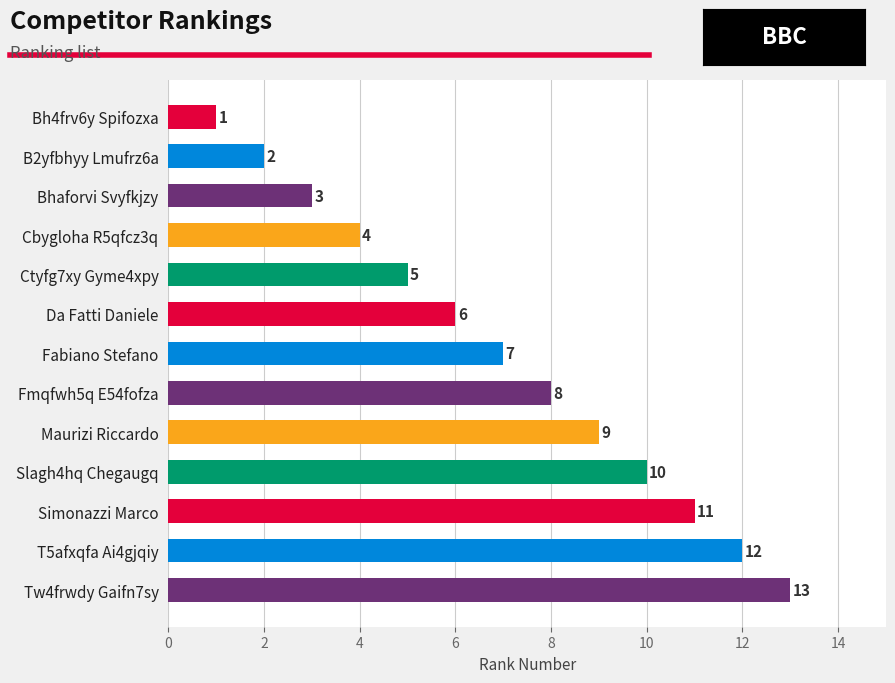

What is the average value?

7